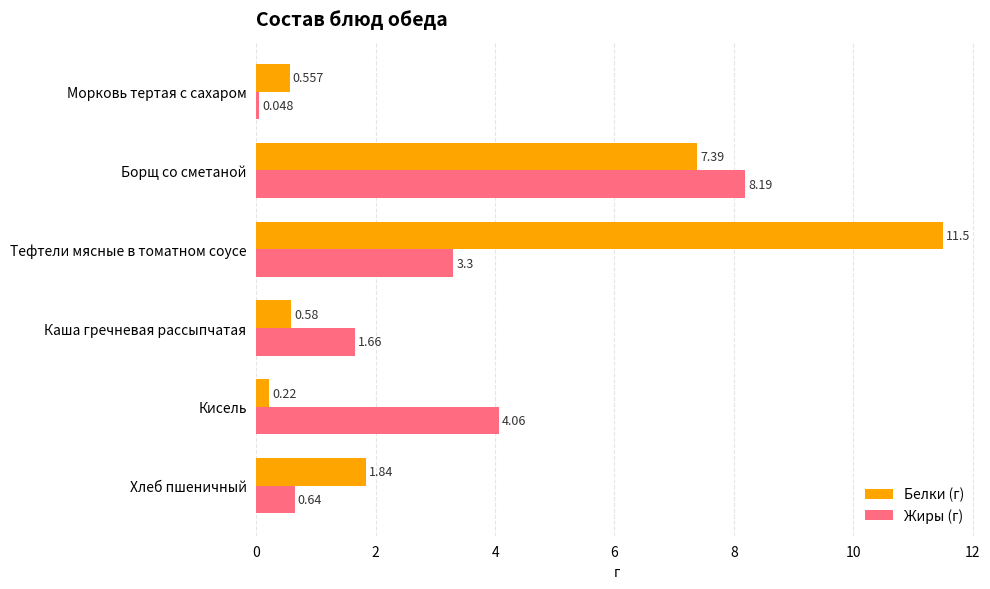

List the series in order of their overall mean, lowest first.

Жиры (г), Белки (г)